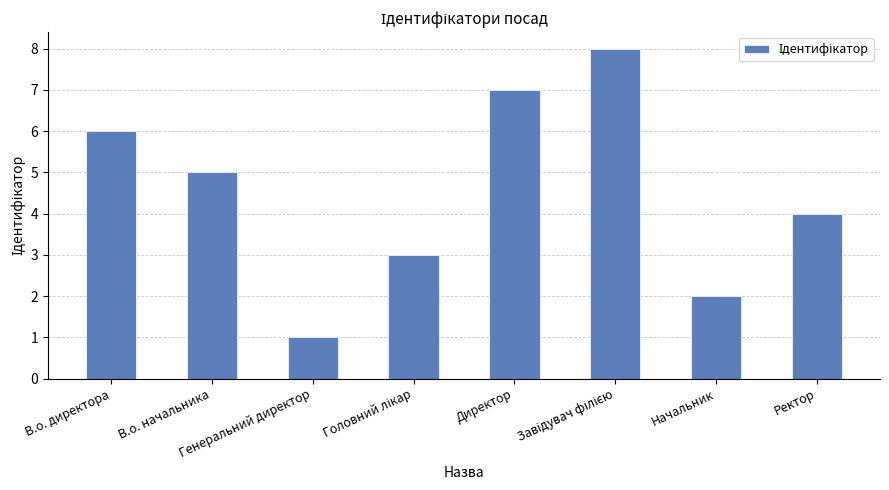

What is the sum of all values?

36